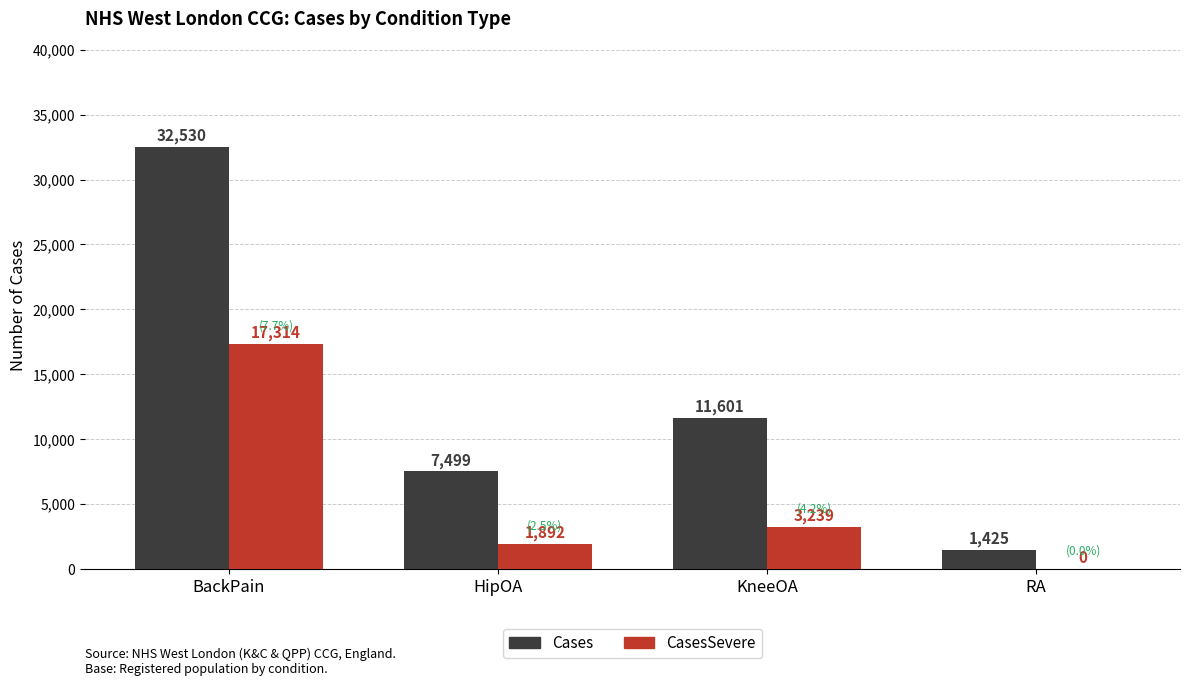

What is the sum of the Cases values at RA and KneeOA?

13026